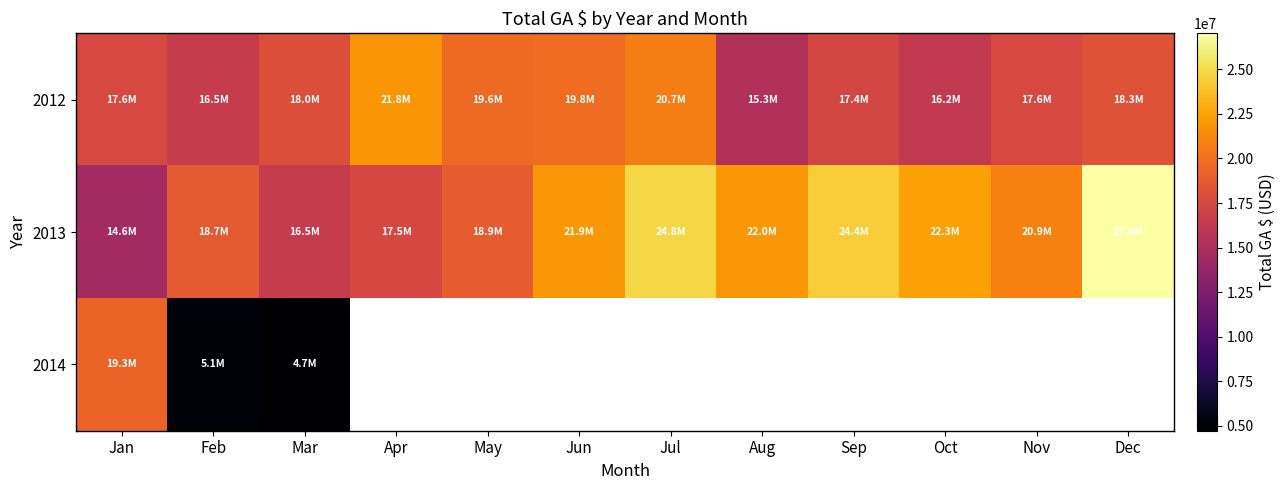

Rank the series at Jan from highest to lowest value.

2014, 2012, 2013